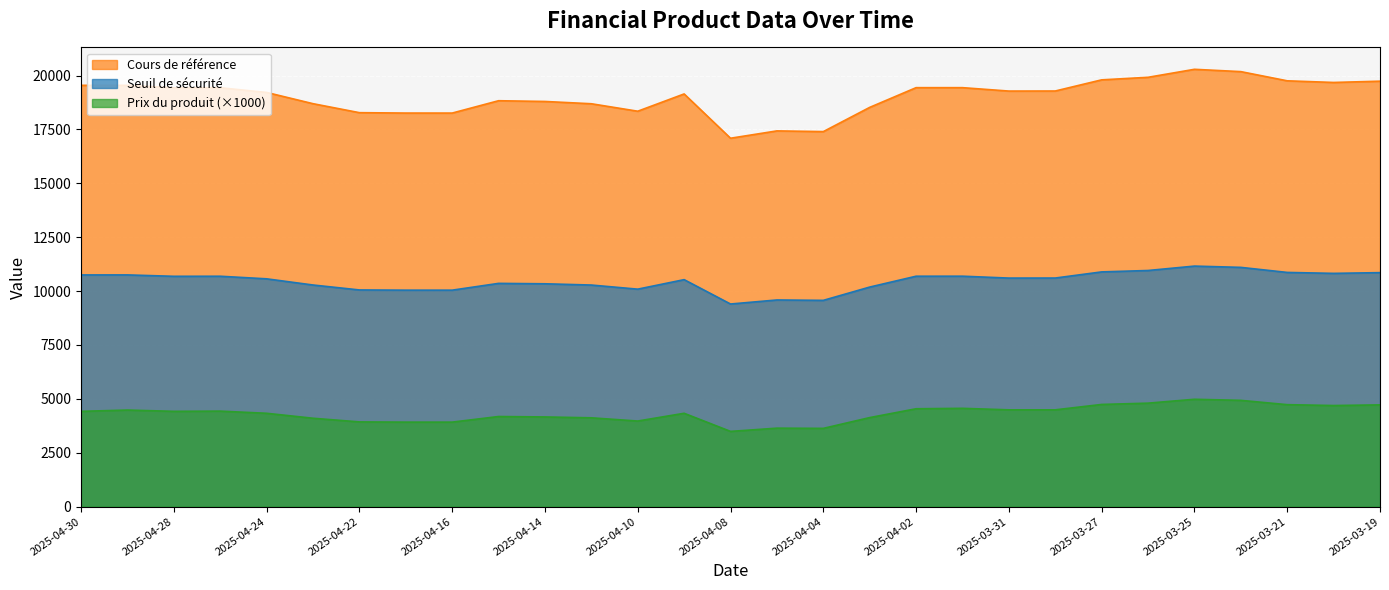

At which category is the sum across all series the highest?

2025-03-25